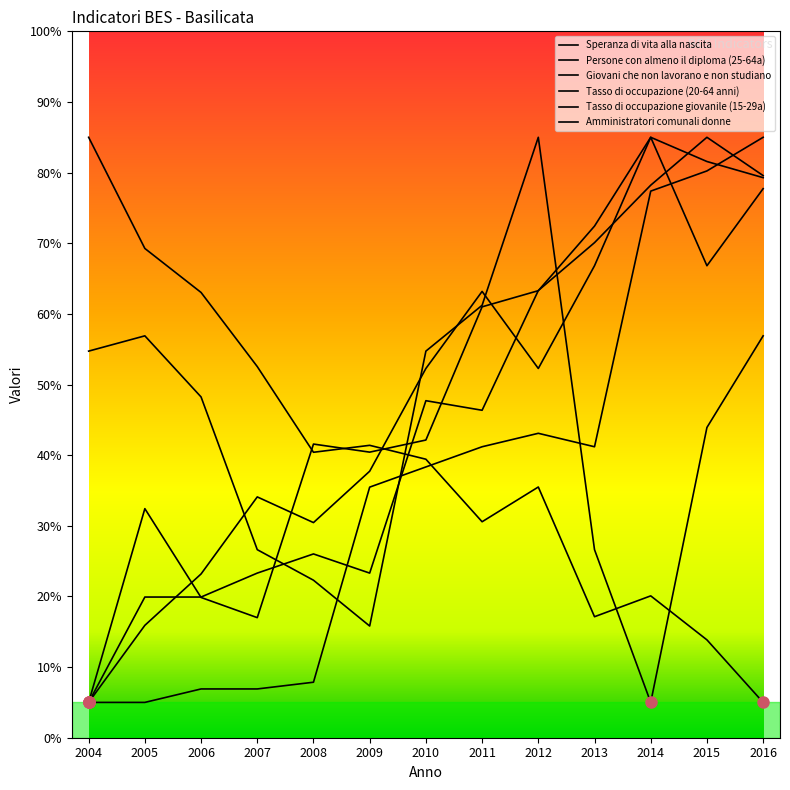

Is it true that Persone con almeno il diploma (25-64a) equals 19.9 at 2006?

True